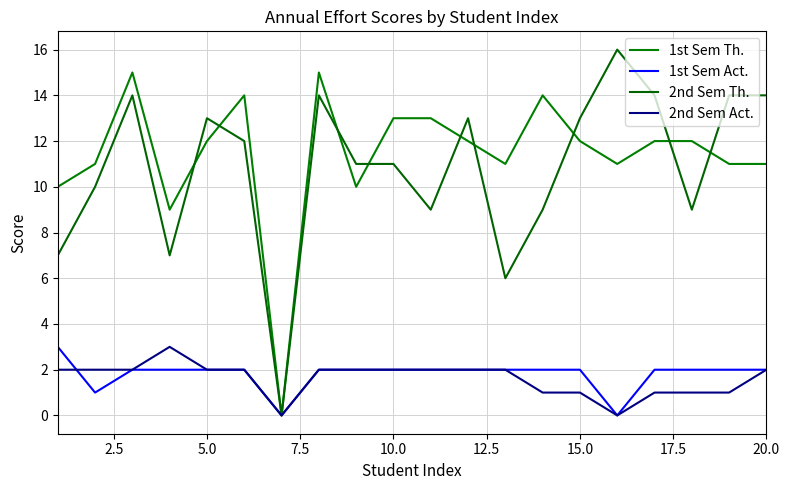

Is this an area chart (filled region under the line)?

No